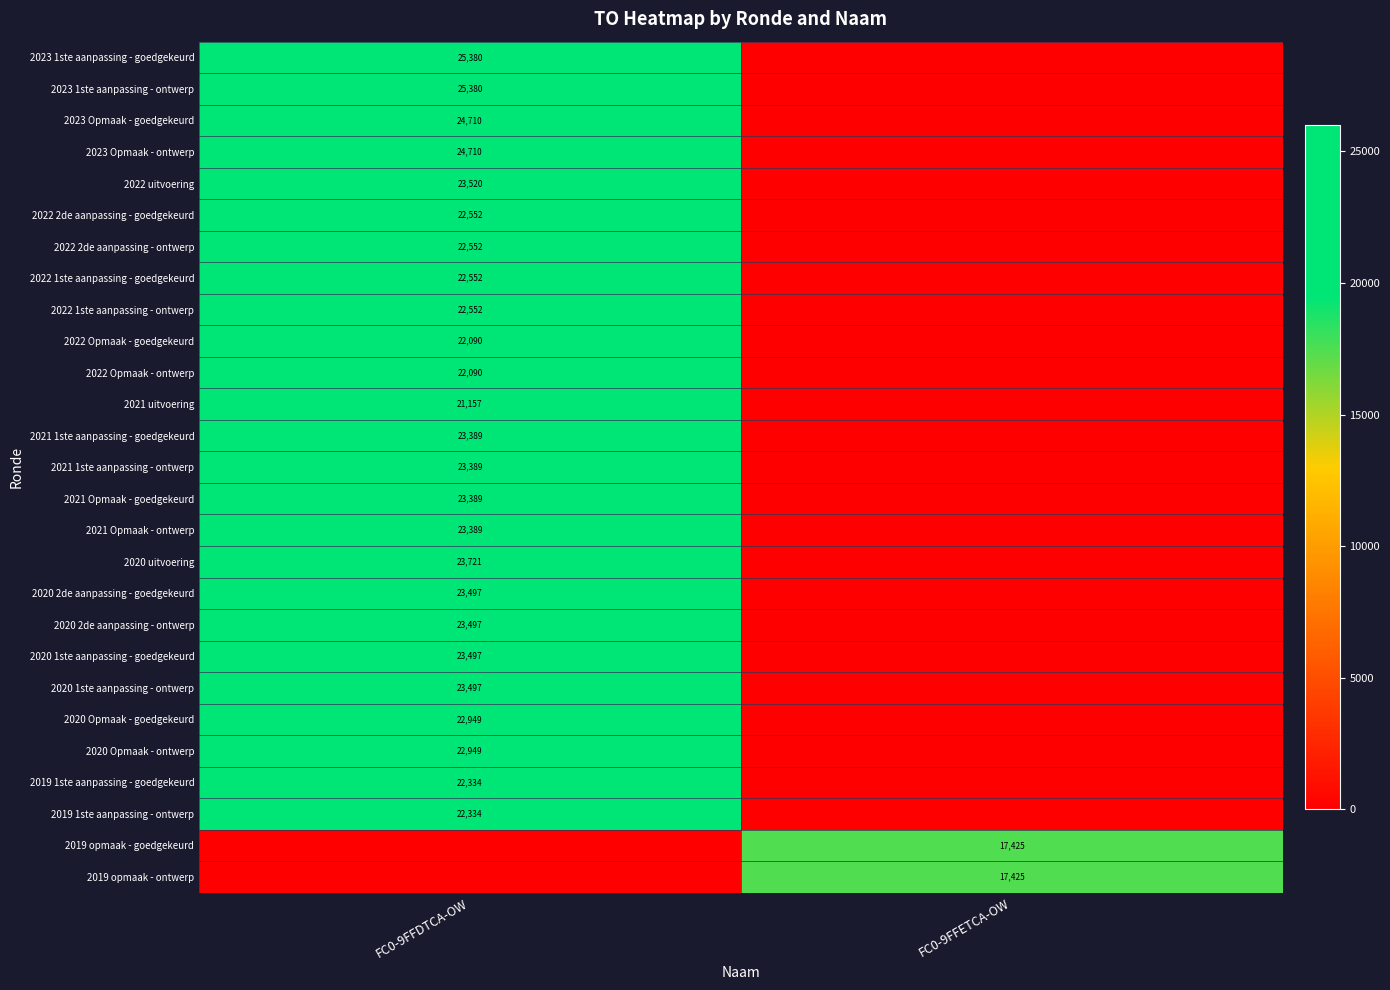

Is it true that 2020 1ste aanpassing - ontwerp equals 23497 at FC0-9FFDTCA-OW?

True